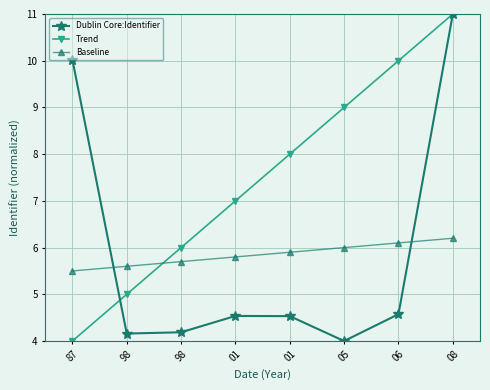

Which series has the largest range (max minus min)?

Dublin Core:Identifier